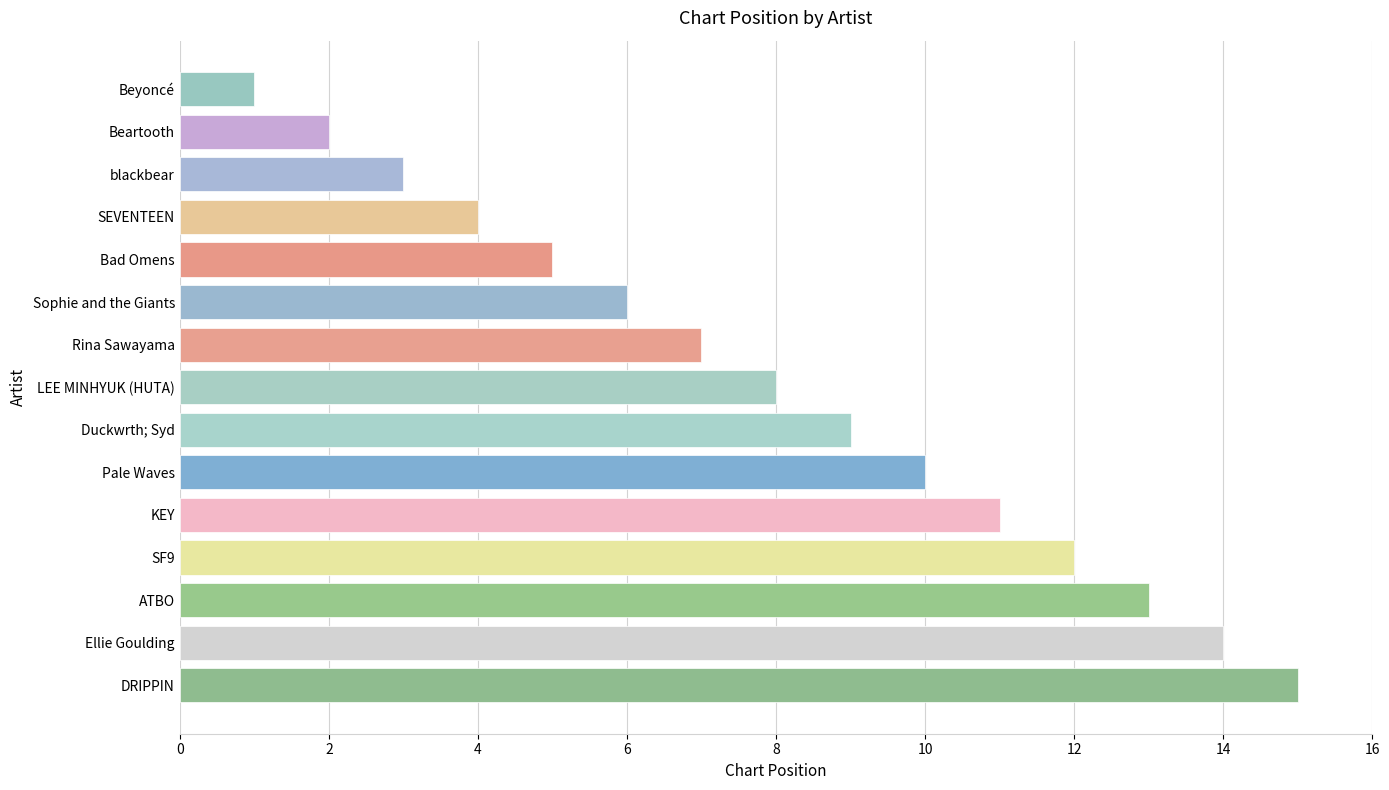

Between DRIPPIN and Beyoncé, which is larger?

DRIPPIN